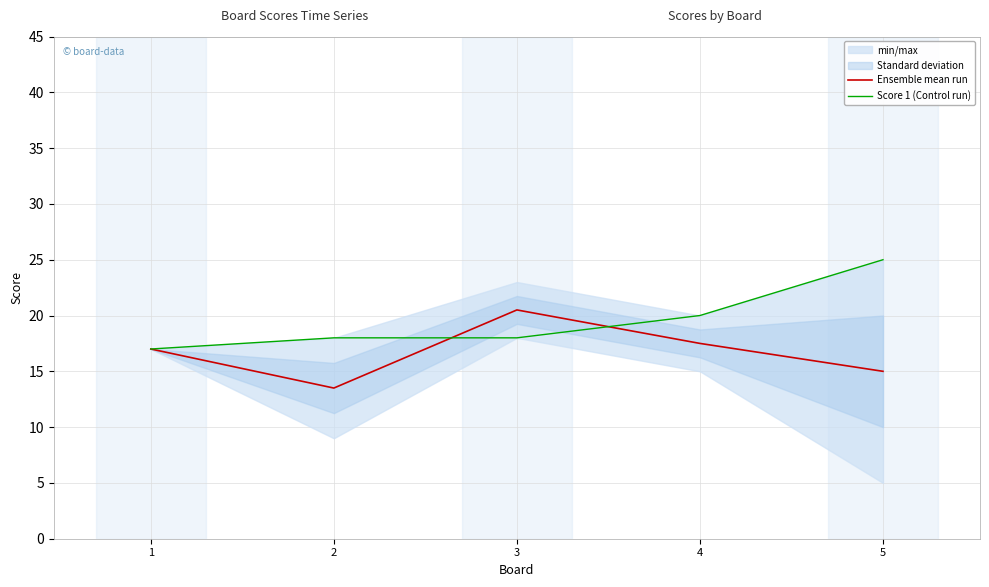

Is it true that Score 1 (Control run) equals 18.0 at 3?

True